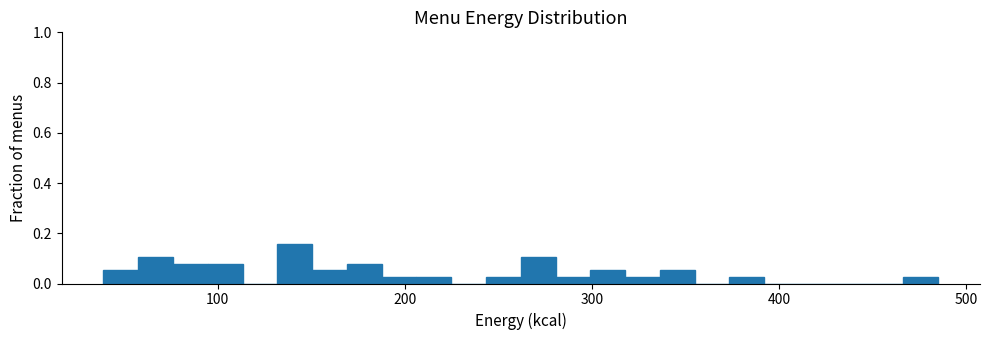

Read against the x-axis, roughly where is the centre of the tallest bar?

140